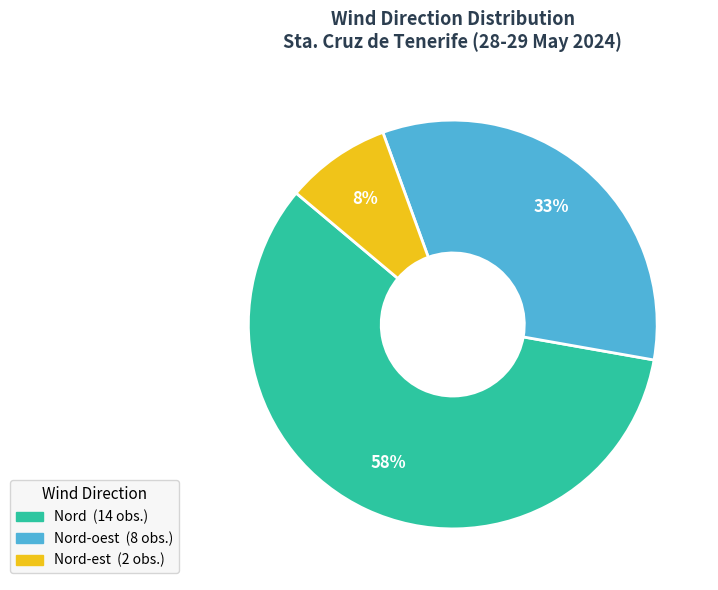

To the nearest percent, what is the average slice percentage?

33%